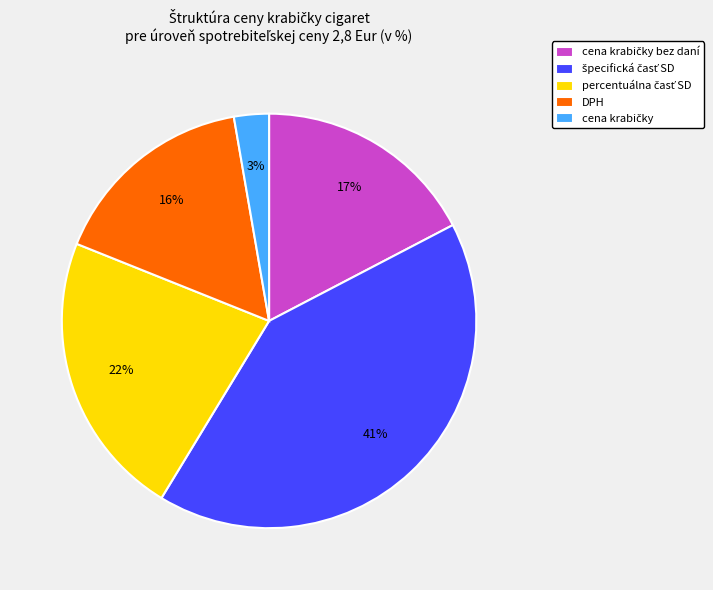

To the nearest percent, what is the average slice percentage?

20%